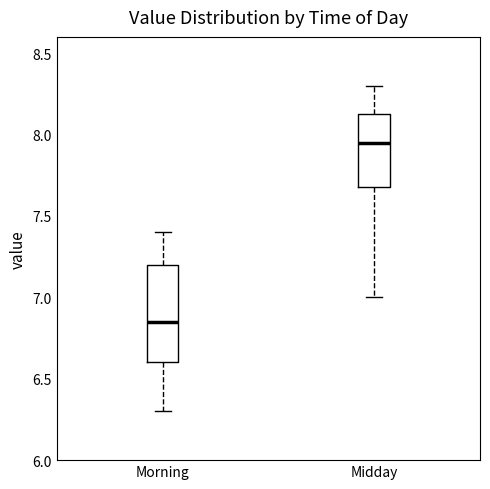

Reading left to right, read every box against the y-axis: the position of its median line, the range the box covers, and the ends of its whiskers. The values are not printed on the chart, so give them approximately, as read against the axis.

Morning: median 6.85, box 6.60 to 7.20, whiskers 6.30 to 7.40
Midday: median 7.95, box 7.70 to 8.15, whiskers 7.00 to 8.30